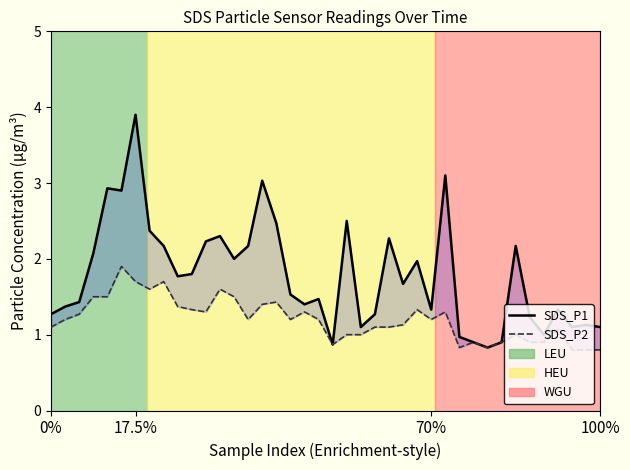

Which category has the highest value in the SDS_P2 series?

5